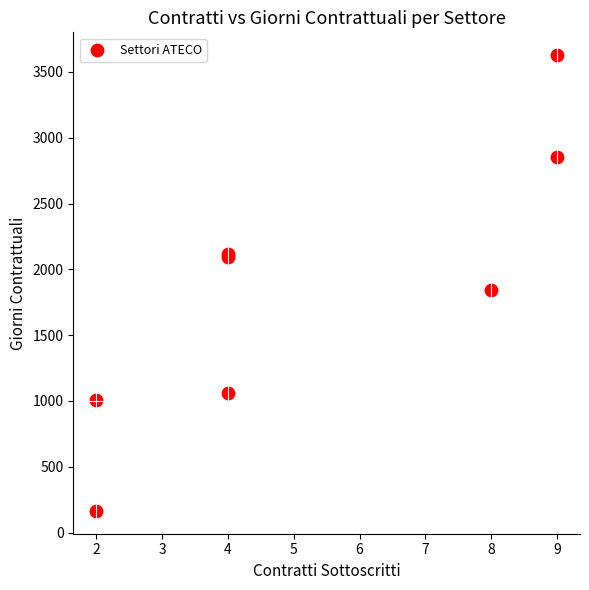

What Y value in the scatter plot is closest to 1896?

1841